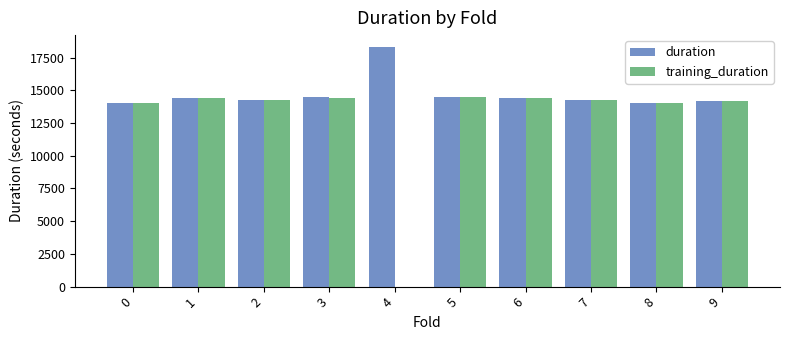

How many values in the training_duration series exceed 14245?

5